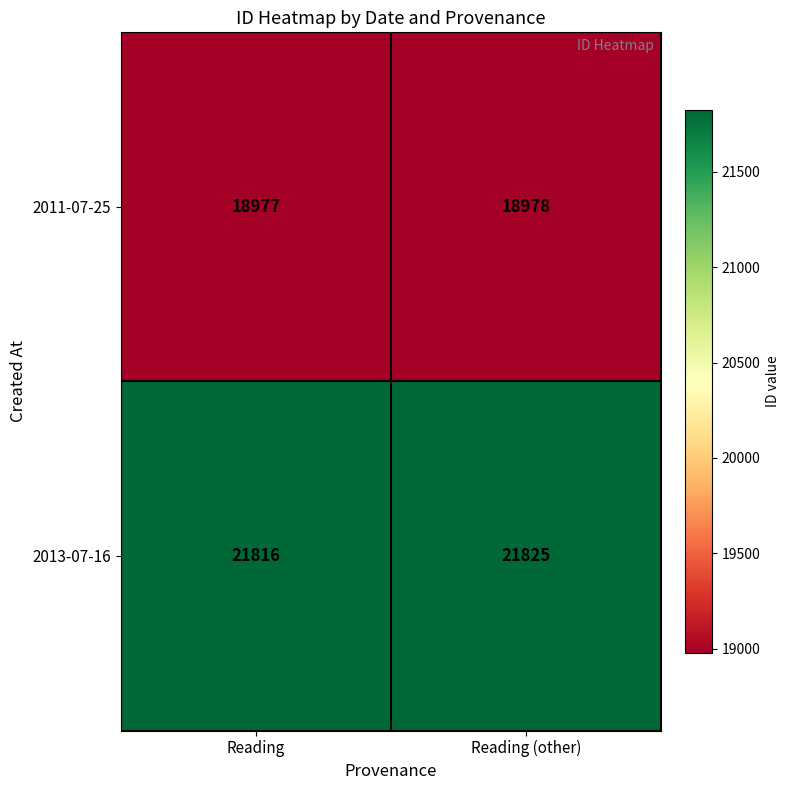

Reading left to right, transcribe all the data shown in this chart.

2011-07-25: 18977	18978
2013-07-16: 21816	21825